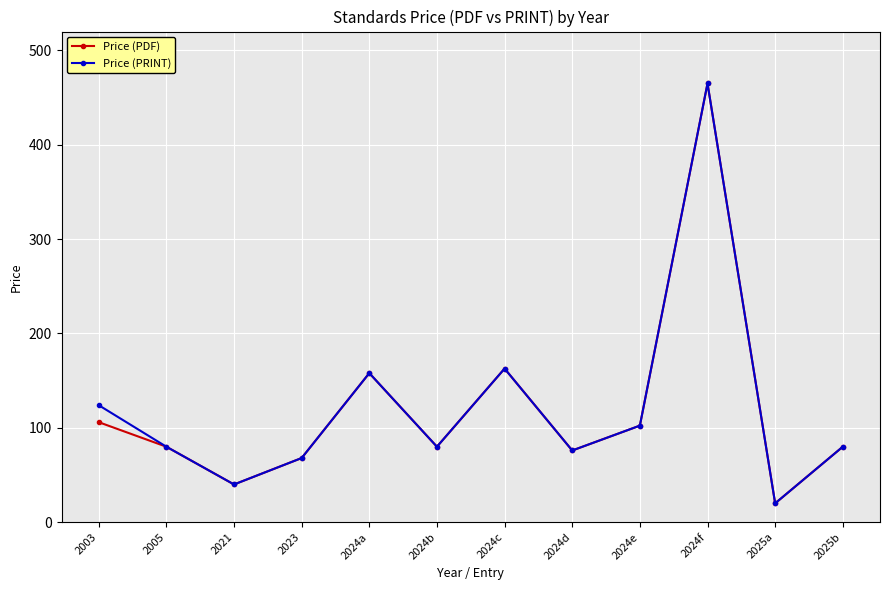

Is the value of Price (PDF) at 2005 greater than the value of Price (PRINT) at 2025a?

Yes